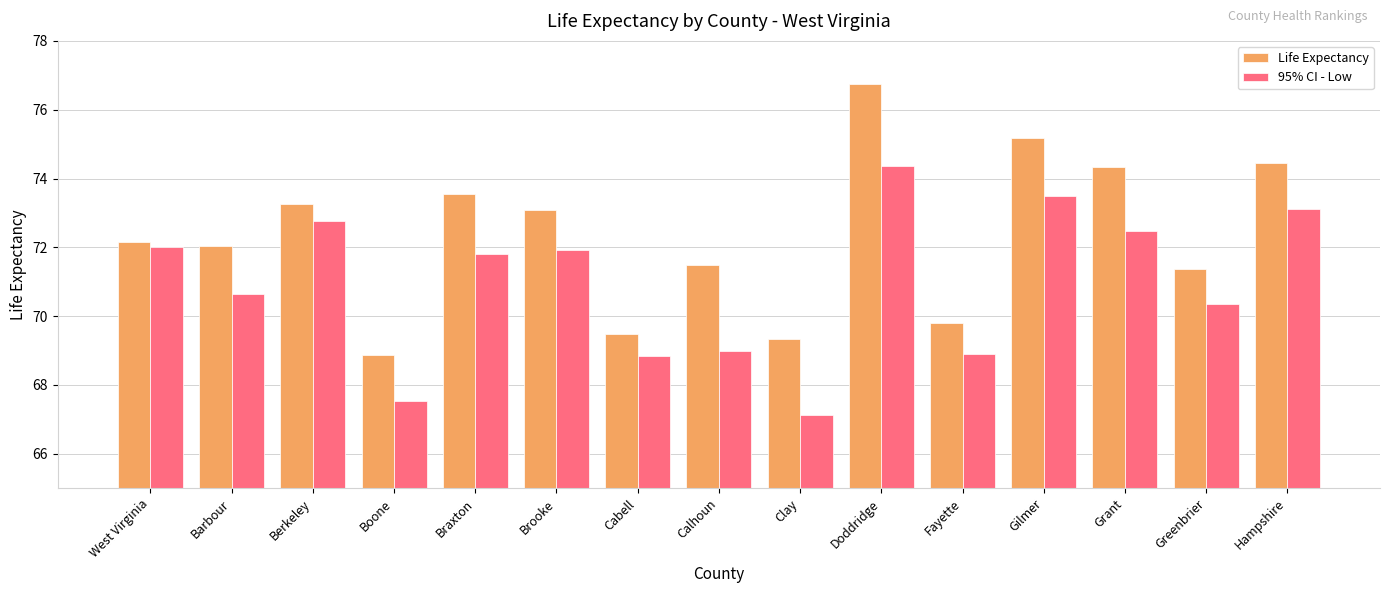

What is the label of the 8th bar from the left?

Calhoun